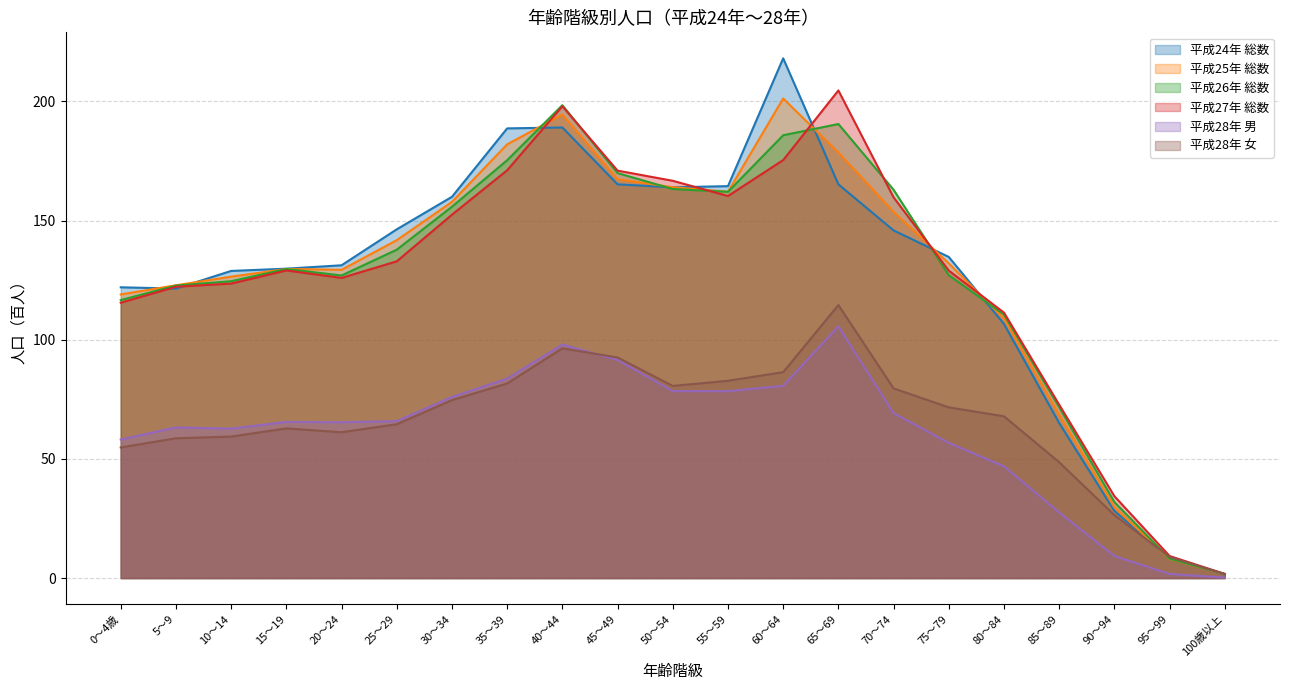

Which series has the largest total across all categories?

平成24年 総数